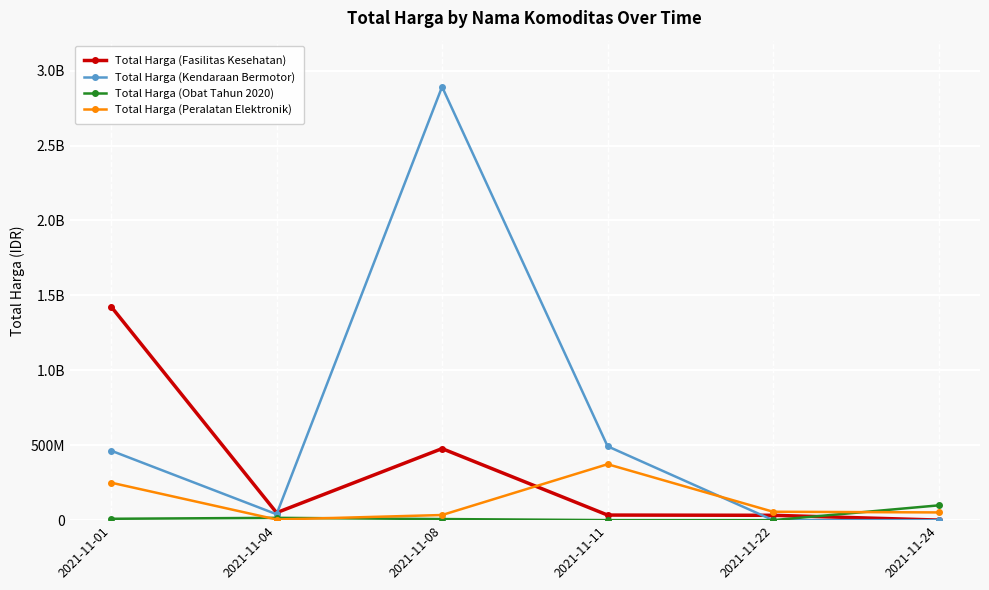

What is the difference between the highest and lowest values at 2021-11-22?

56152800